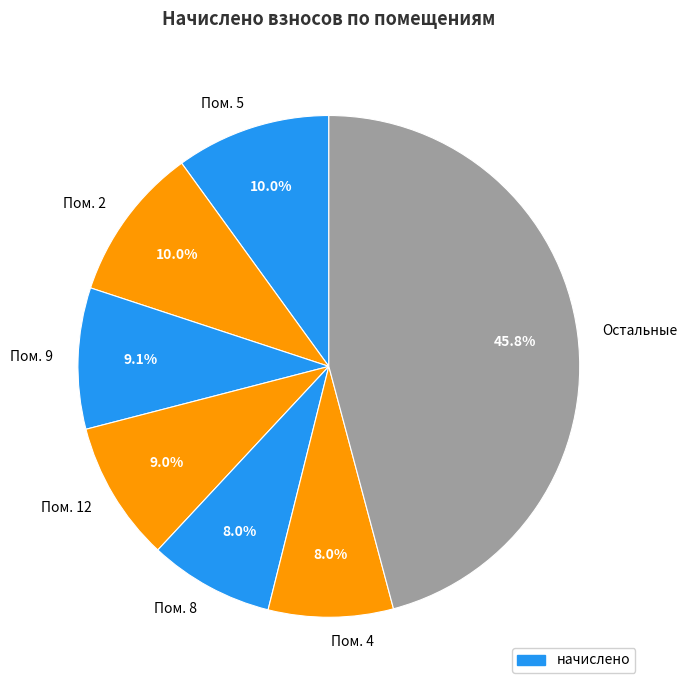

What is the largest slice in the pie chart?

Остальные